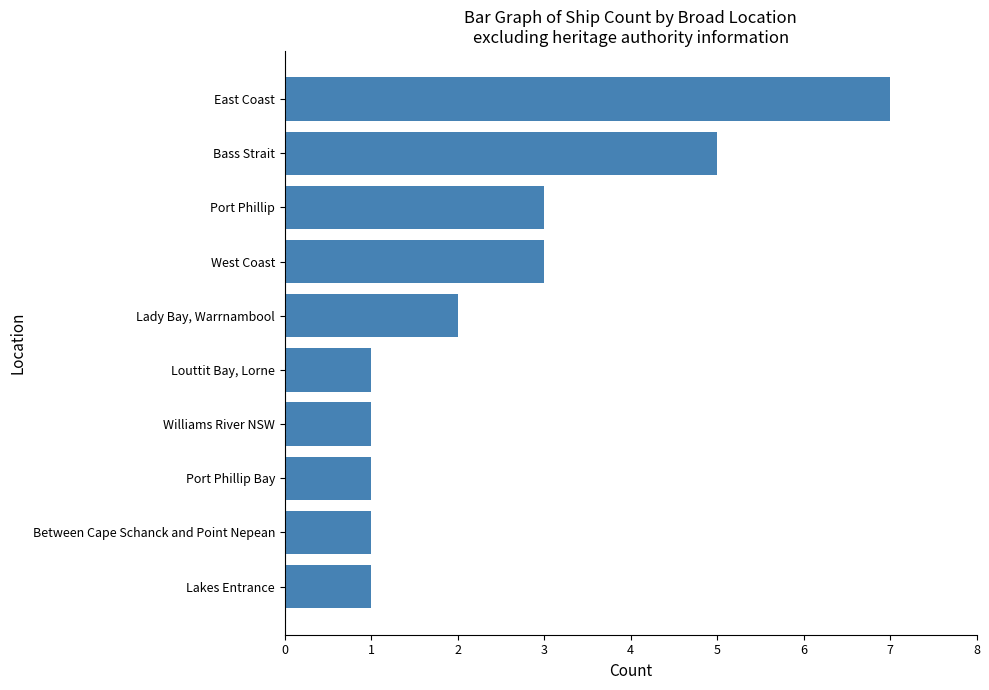

True or false: the data shows 2 at Louttit Bay, Lorne.

False